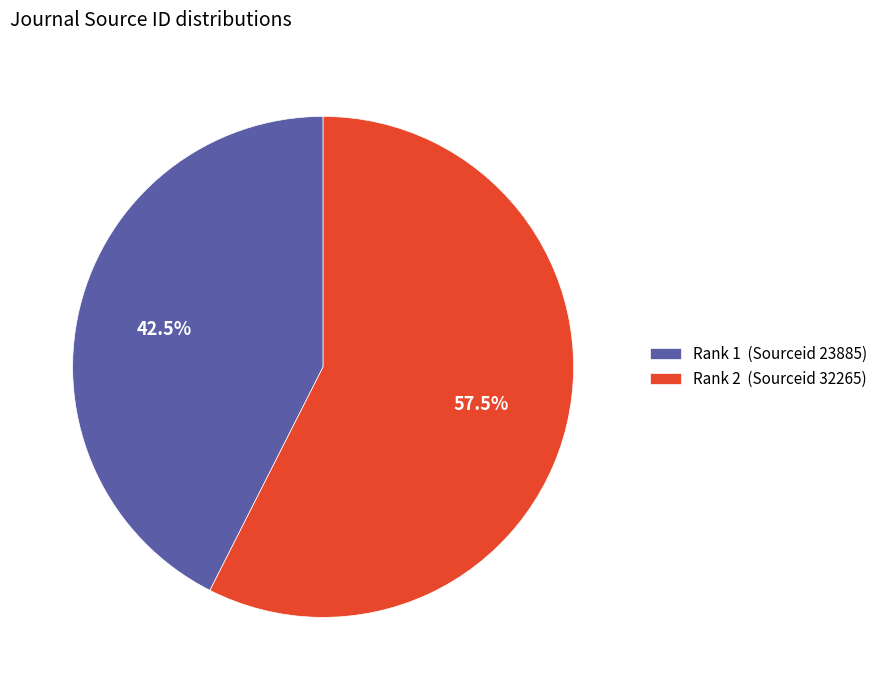

Which category has the smallest portion of the pie?

Rank 1 (Sourceid 23885)